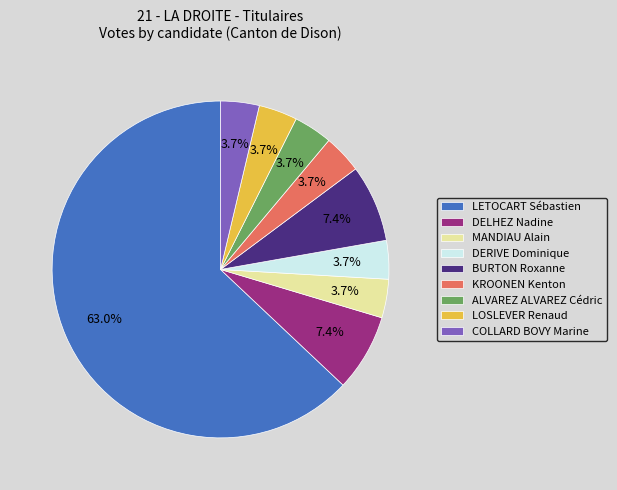

Count the number of slices in the pie.

9